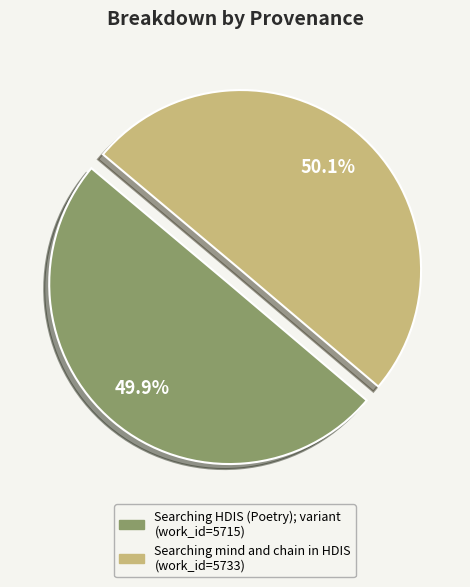

Does any single category account for the majority?

Yes